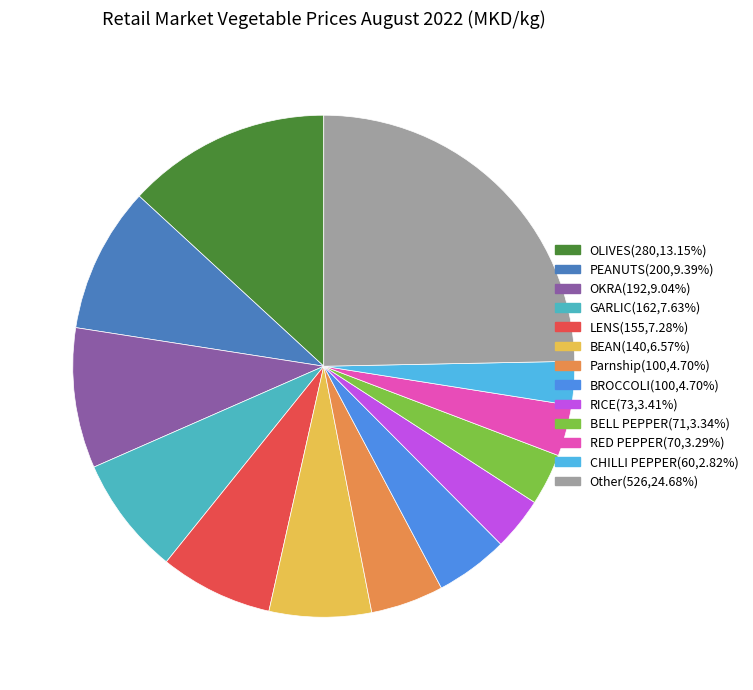

Is there a majority slice in this chart?

No